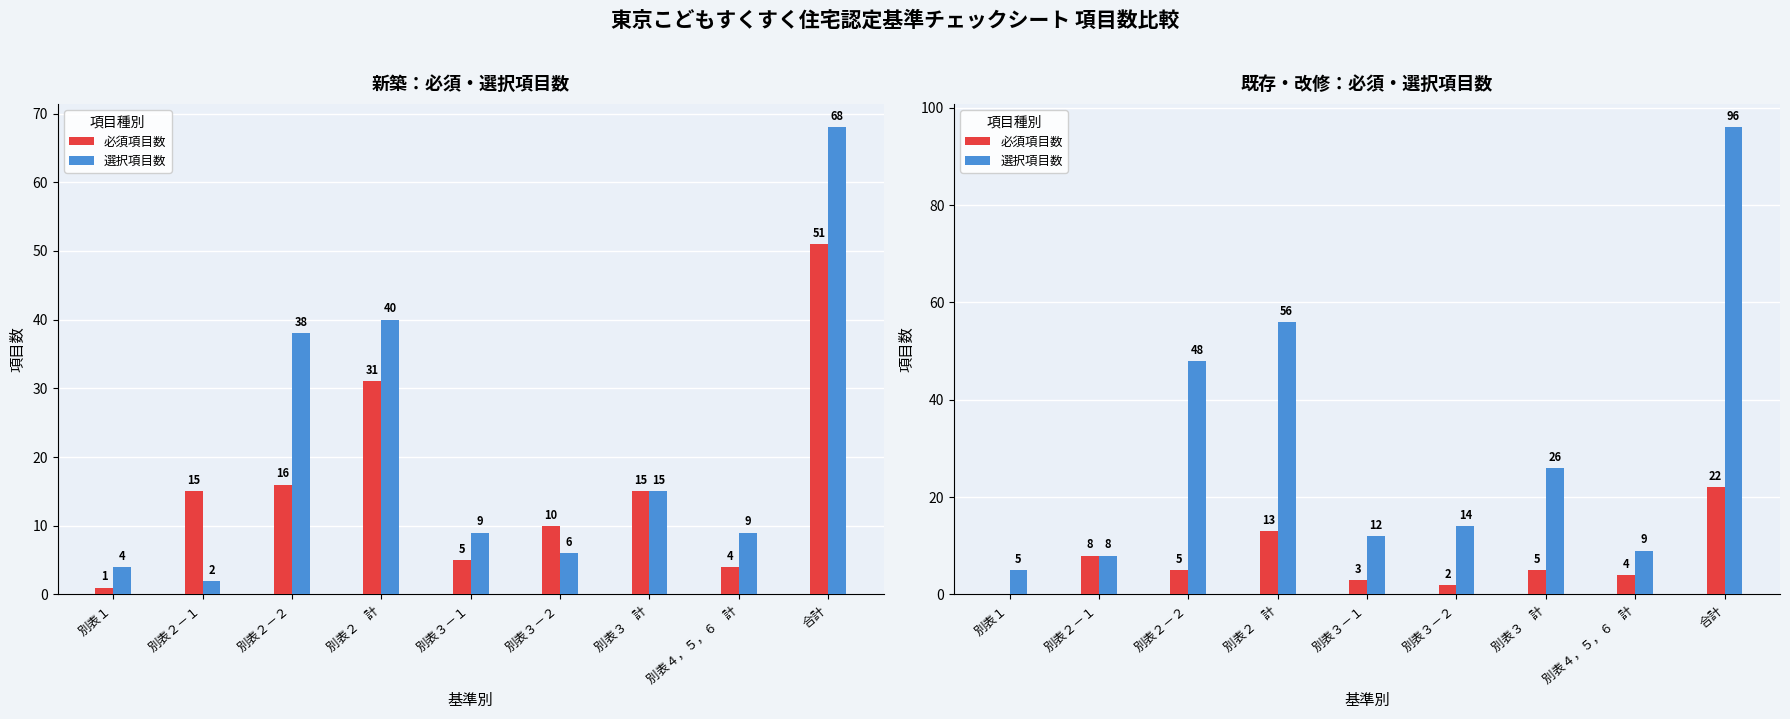

Count the number of categories in the chart.

9